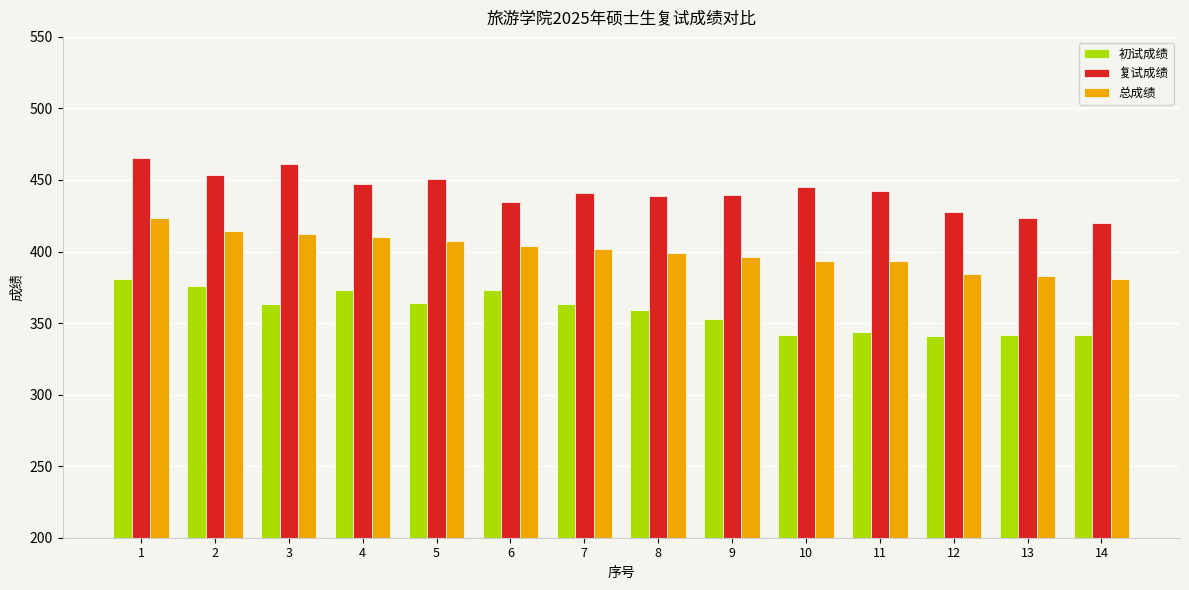

What is the total value across all series at 13?

1147.8